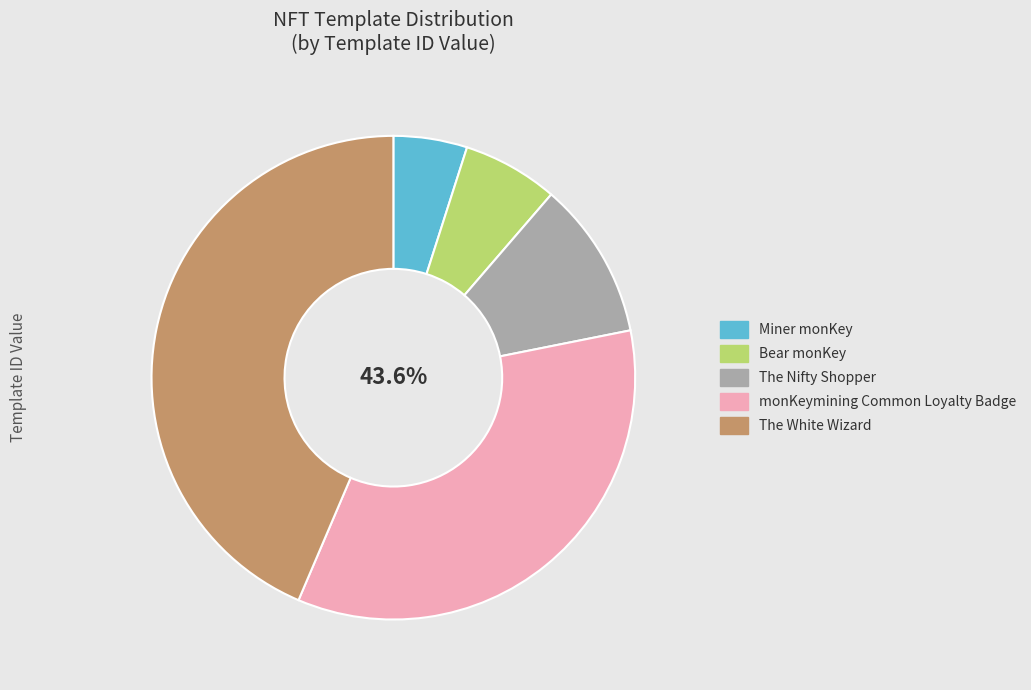

What portion of the pie excludes The White Wizard?

56.4%